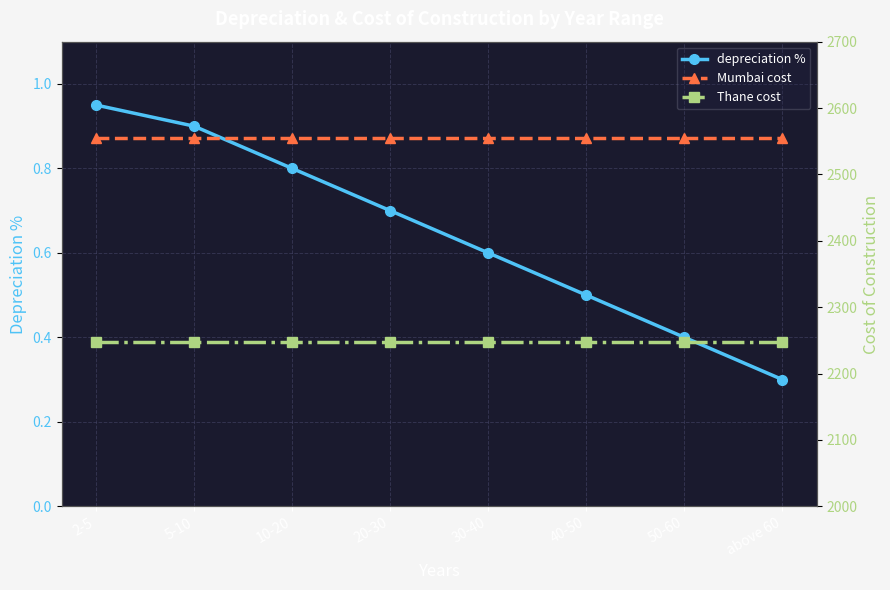

True or false: Thane cost and Mumbai cost intersect in this chart.

False